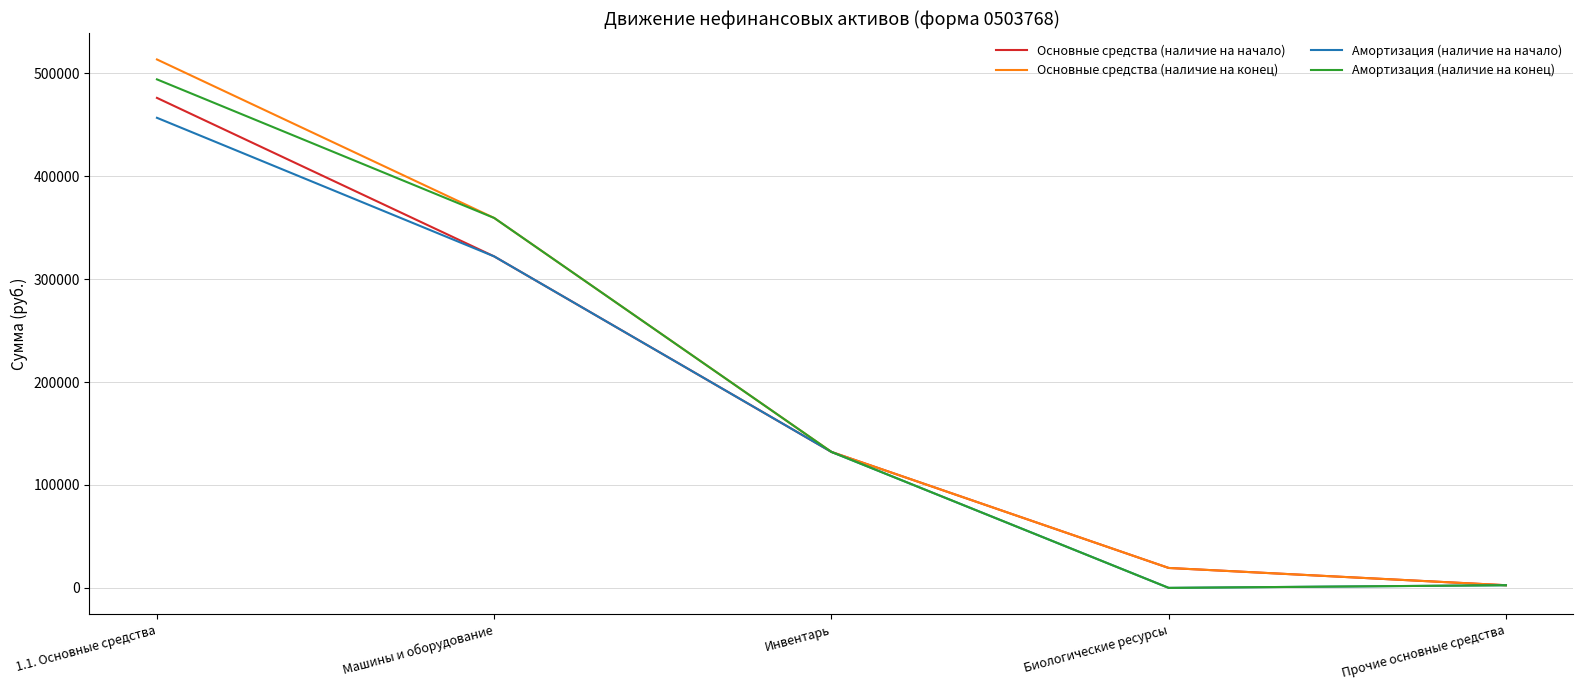

List the series in order of their peak value, highest first.

Основные средства (наличие на конец), Амортизация (наличие на конец), Основные средства (наличие на начало), Амортизация (наличие на начало)